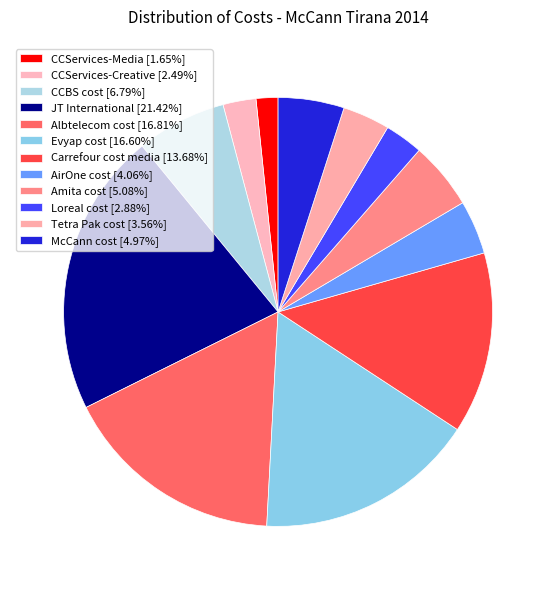

How many slices are in this pie chart?

12